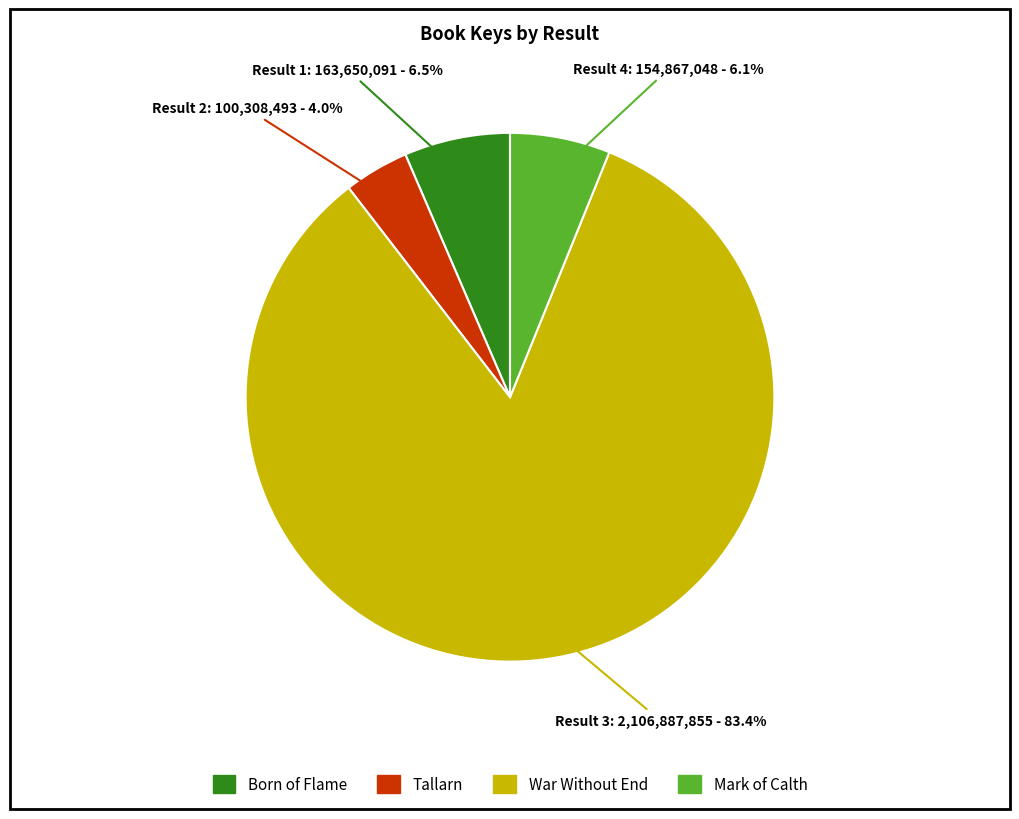

Between War Without End and Born of Flame, which is larger?

War Without End